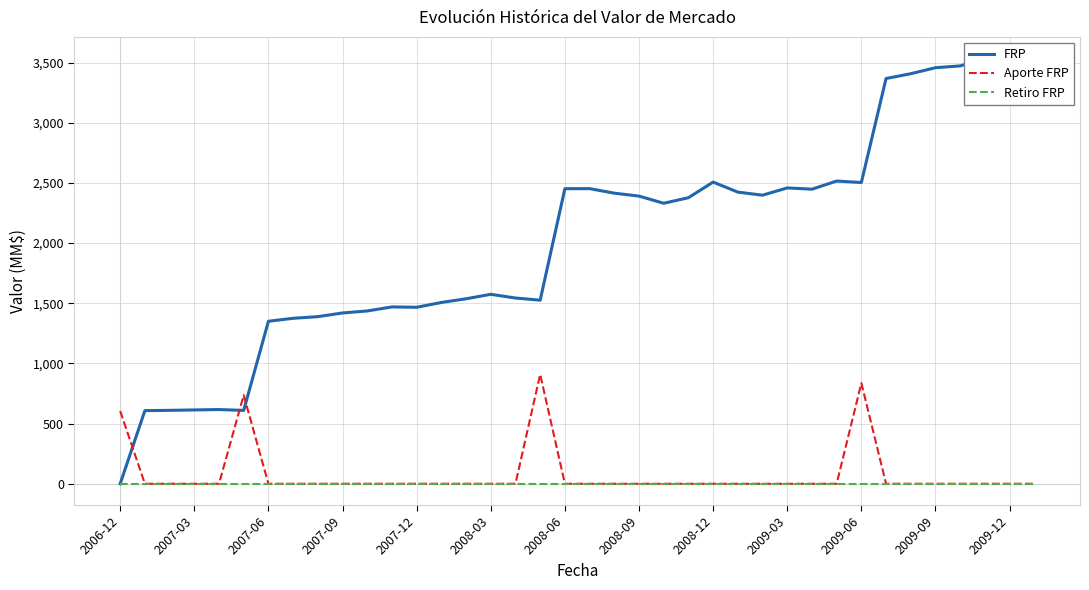

What is the average value of the Aporte FRP series?

81.2